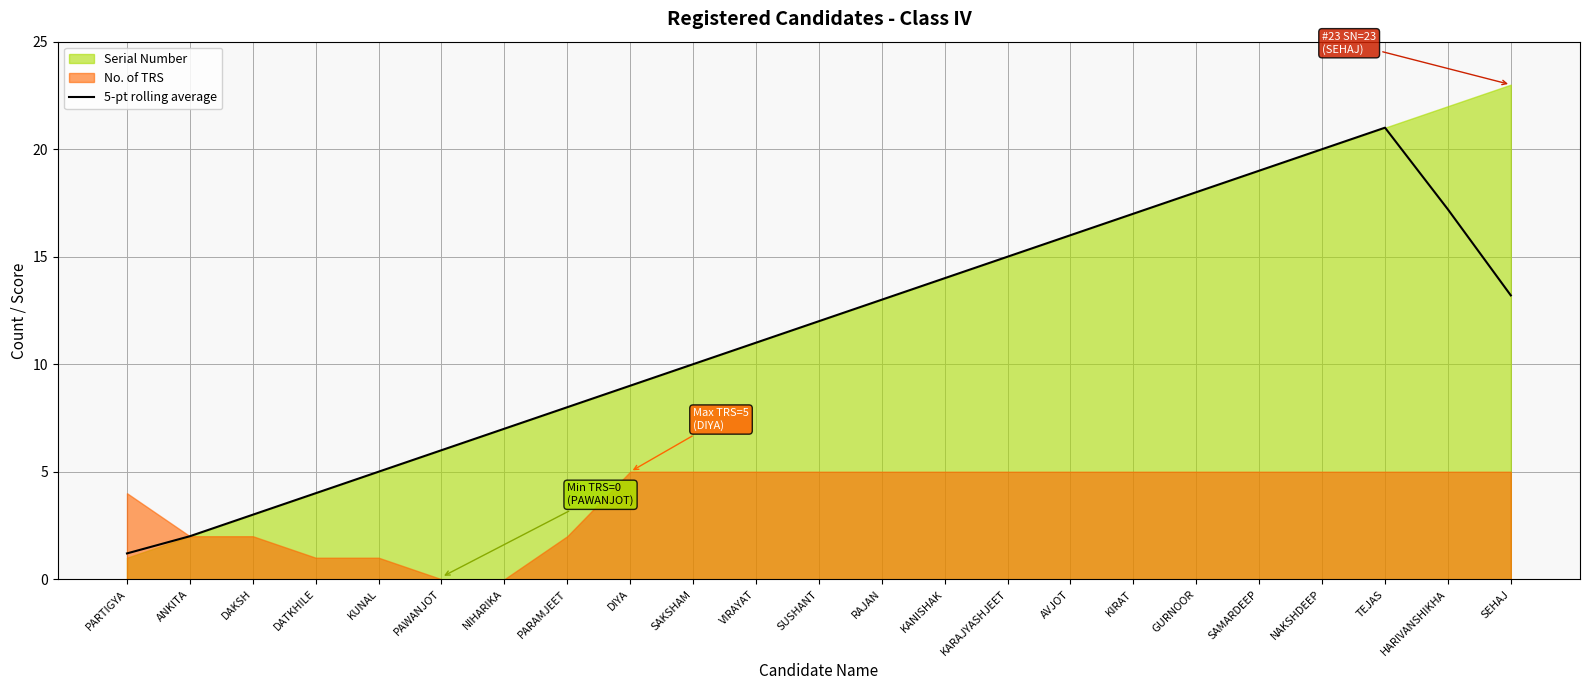

At which label does 5-pt rolling average reach its peak?

TEJAS